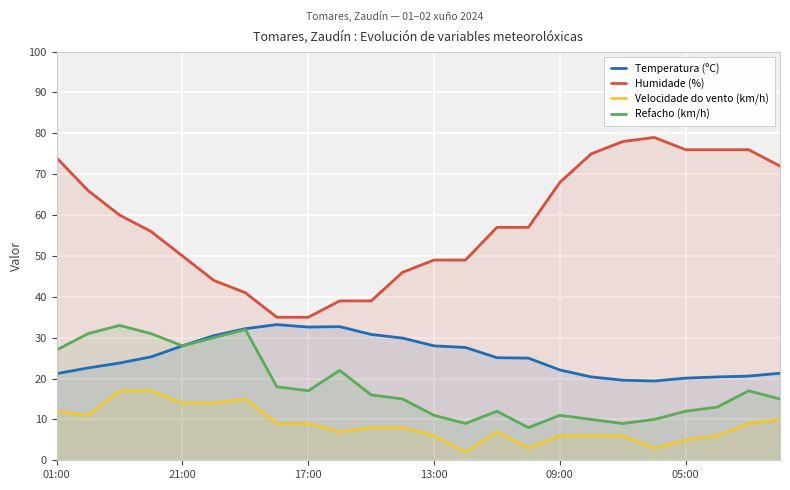

Which series has the largest range (max minus min)?

Humidade (%)